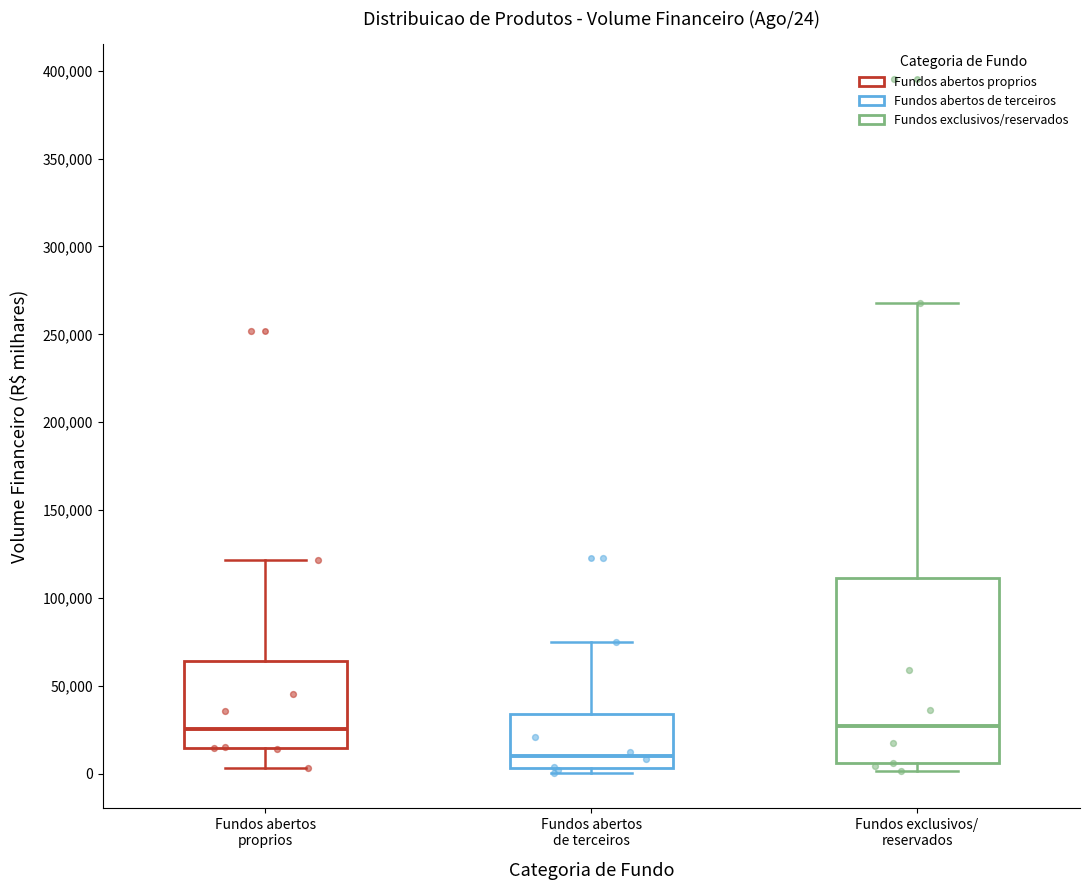

Which box has the lowest median line?

Fundos abertos de terceiros